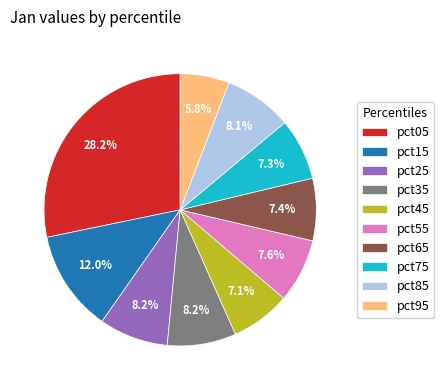

To the nearest percent, what is the combined percentage of pct35 and pct65?

16%